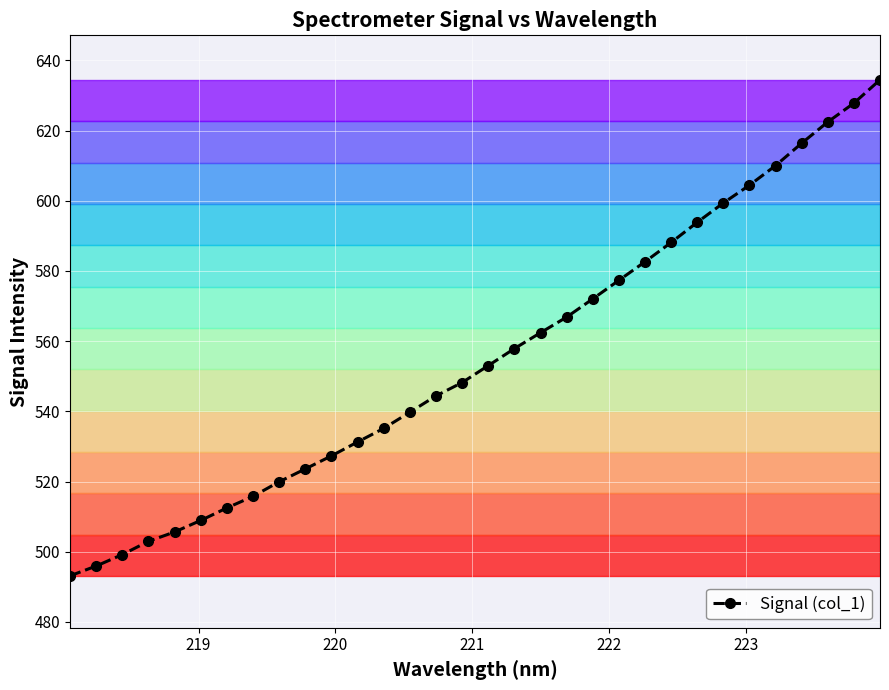

What is the minimum value for Signal (col_1)?

493.1